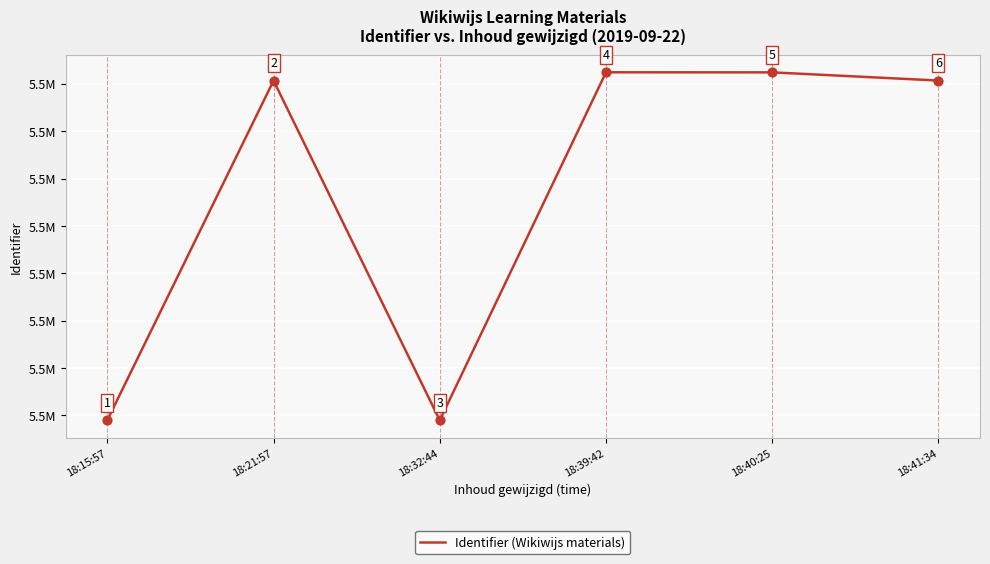

Between 18:41:34 and 18:39:42, which is larger?

18:39:42